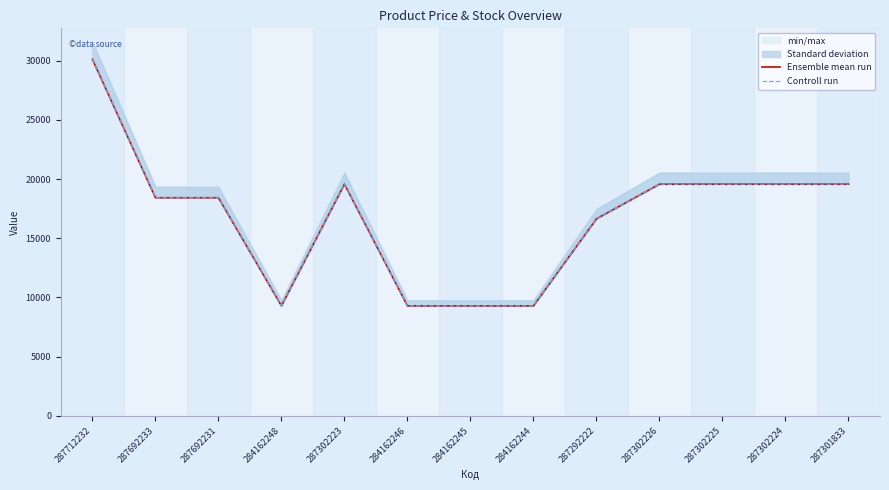

What is the difference between the second highest and second lowest values in the Controll run series?

10274.4